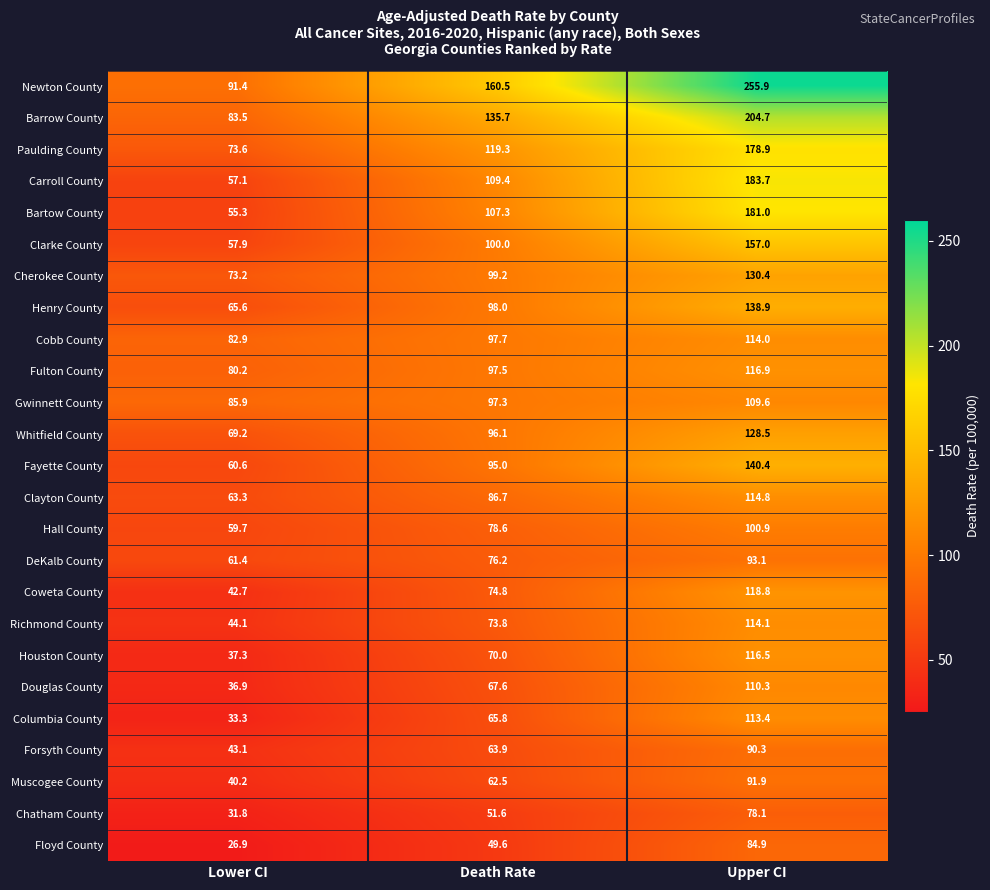

What is the difference between the maximum and second lowest values in the Cobb County series?

16.3